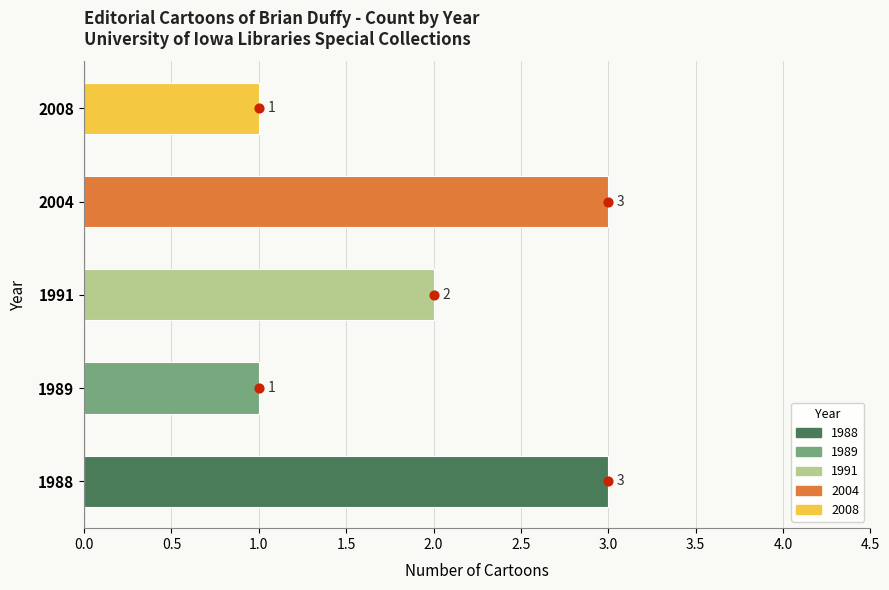

Between 3.0 and 1.0, which is larger?

3.0